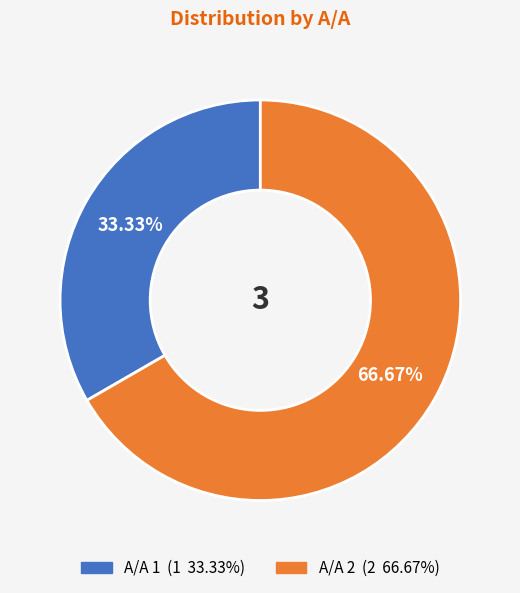

Count the number of slices in the pie.

2